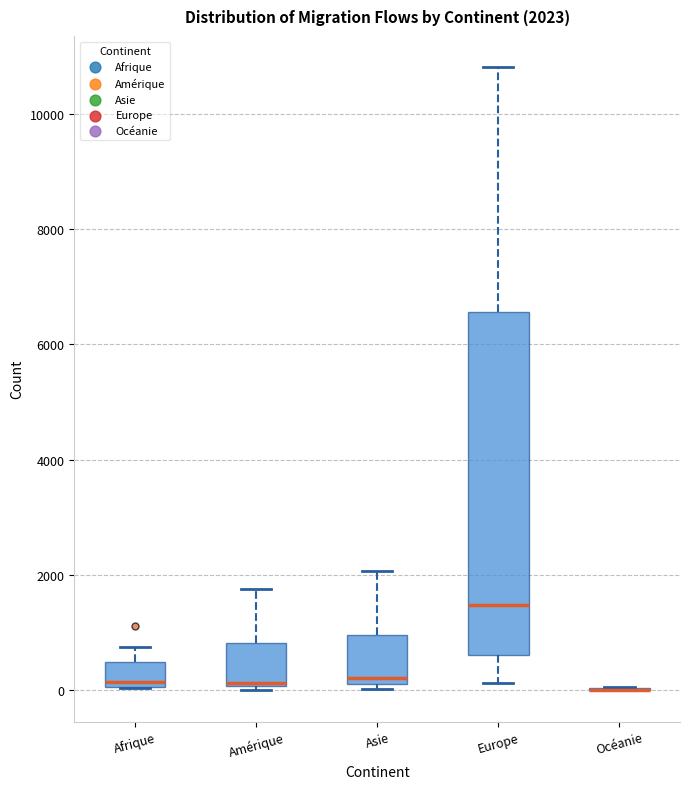

Comparing the boxes themselves (not the whiskers), which one is the tallest?

Europe